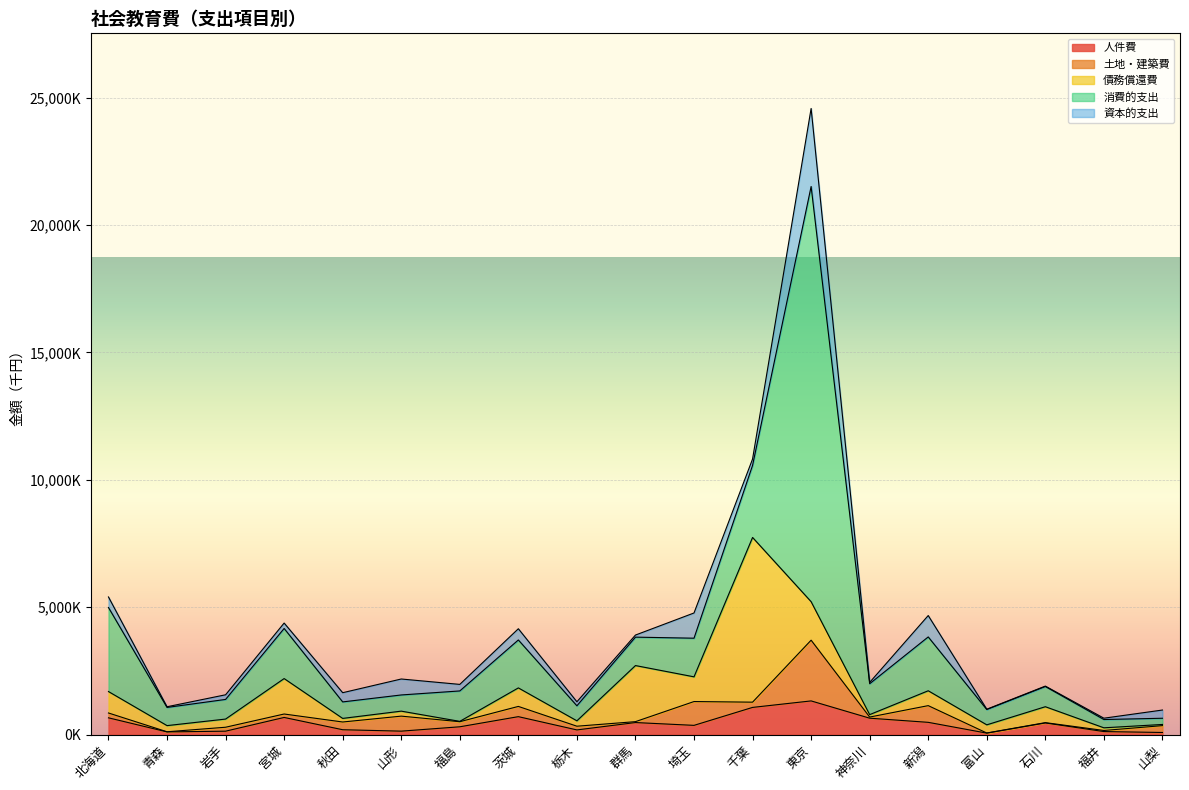

Is it true that 土地・建築費 equals 35395 at 群馬?

True